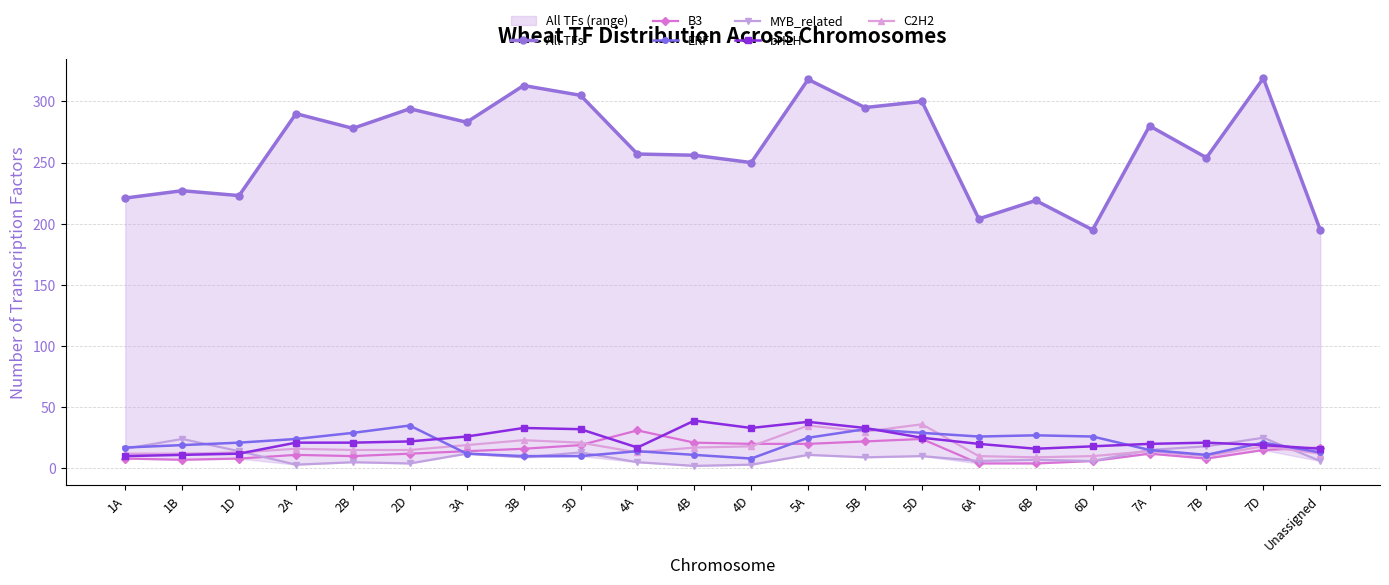

How many intersections are there between ERF and B3?

3